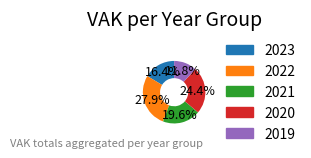

How many slices are in this pie chart?

5